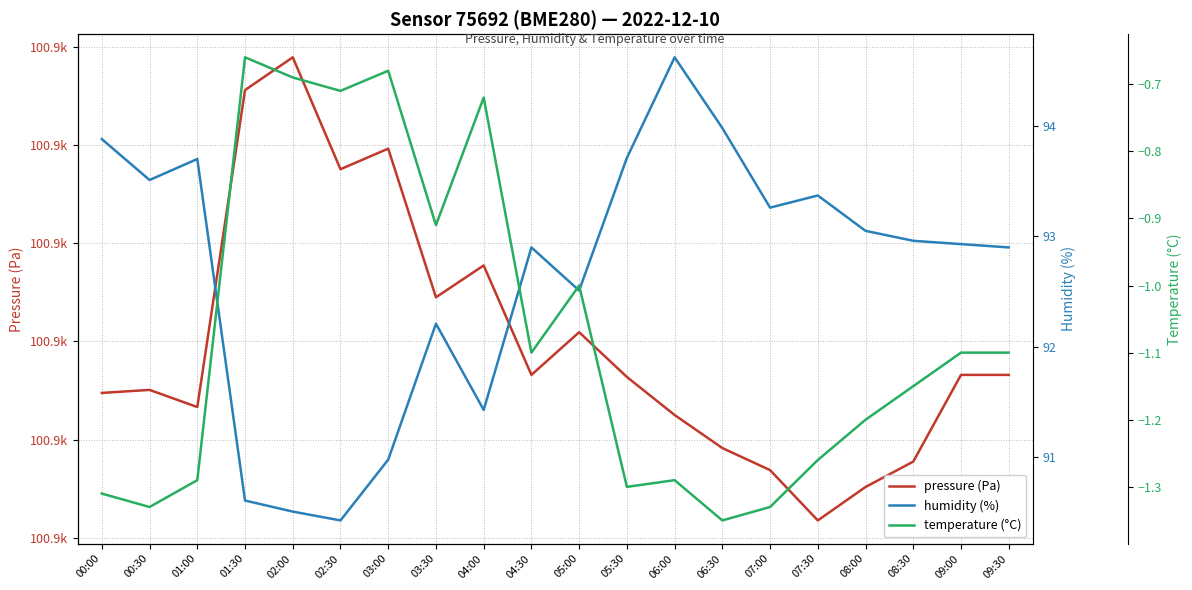

True or false: pressure (Pa) has more than 1 interior local peaks.

True